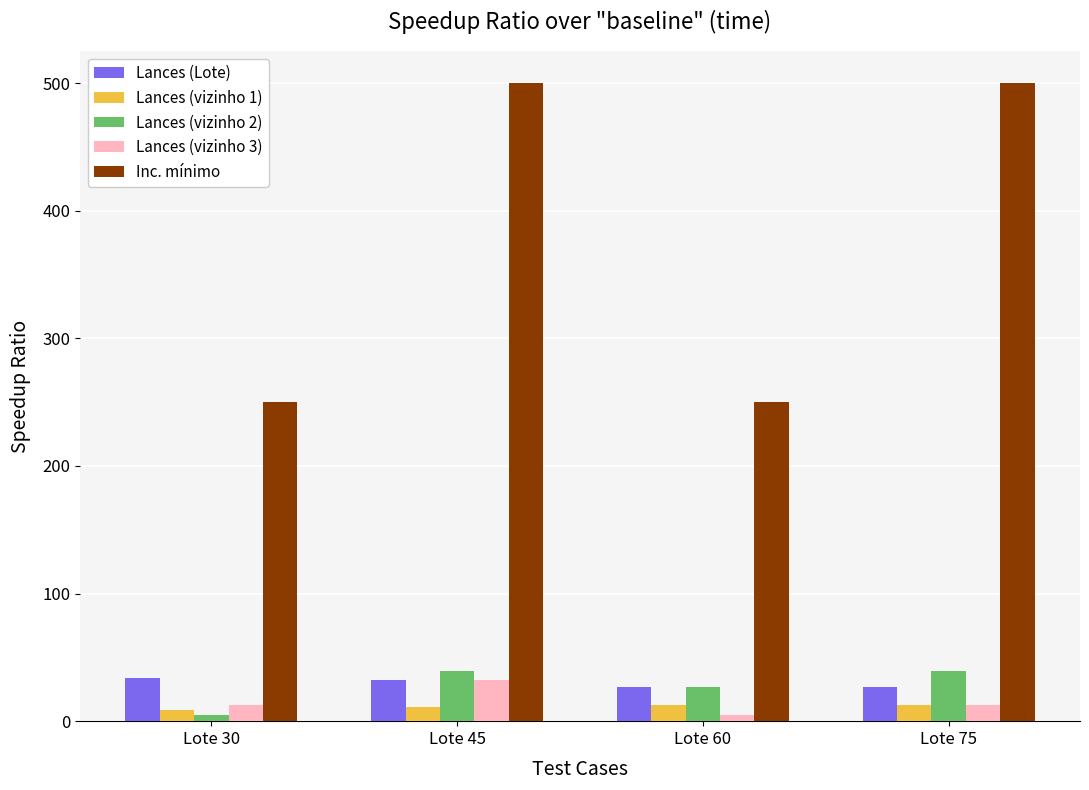

At how many categories does at least one series exceed 322?

2